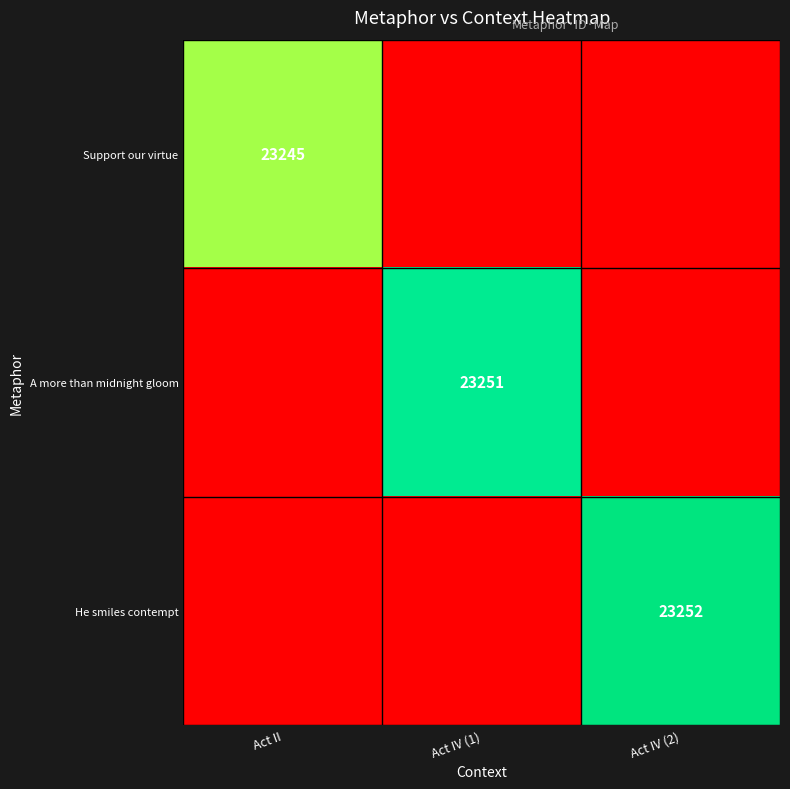

Is the value of He smiles contempt at Act IV (2) greater than the value of A more than midnight gloom at Act IV (1)?

Yes